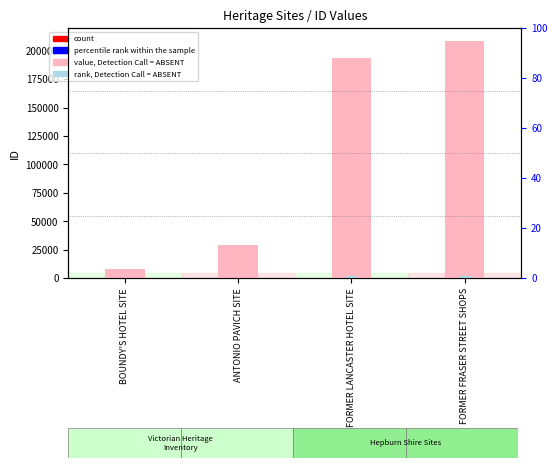

What is the label of the 3rd bar from the left?

FORMER LANCASTER HOTEL SITE